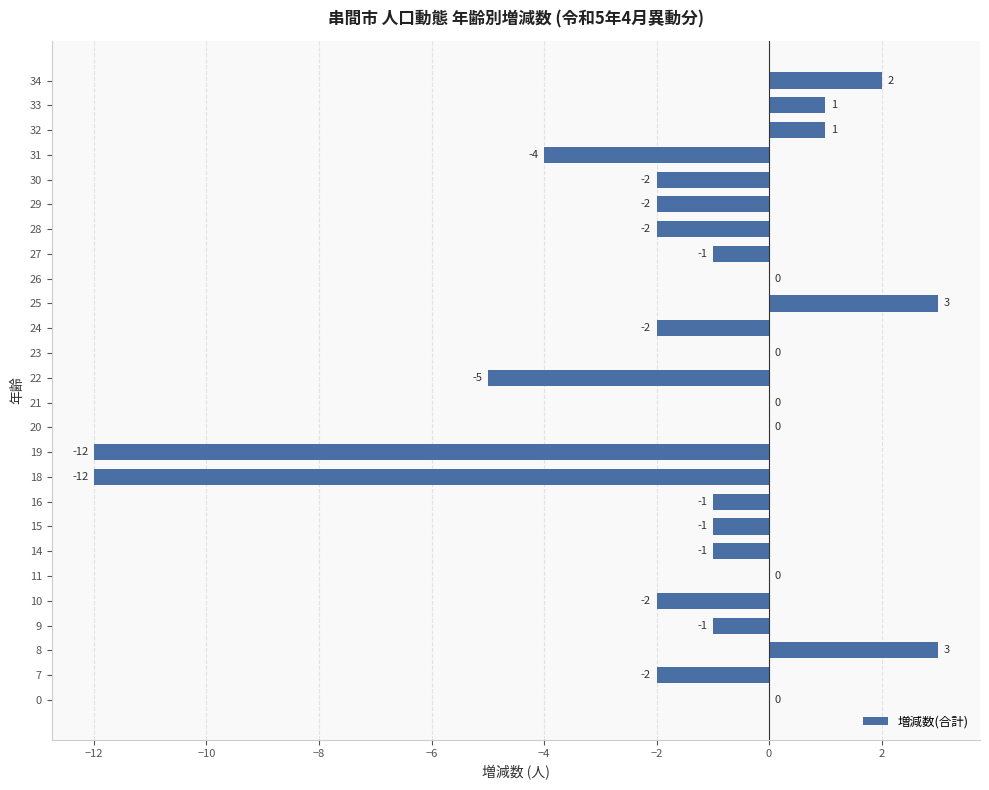

What is the change in value from 10 to 26?

+2